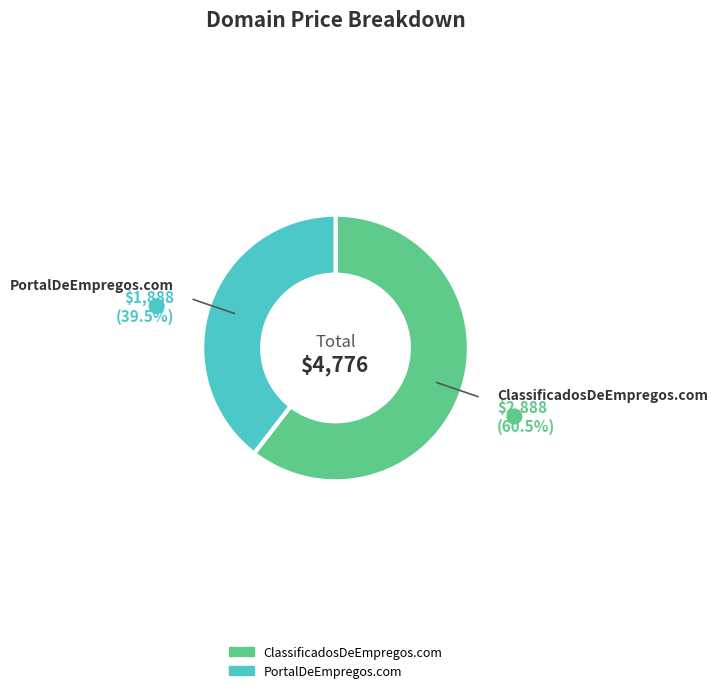

What percentage is NOT represented by ClassificadosDeEmpregos.com?

39.5%